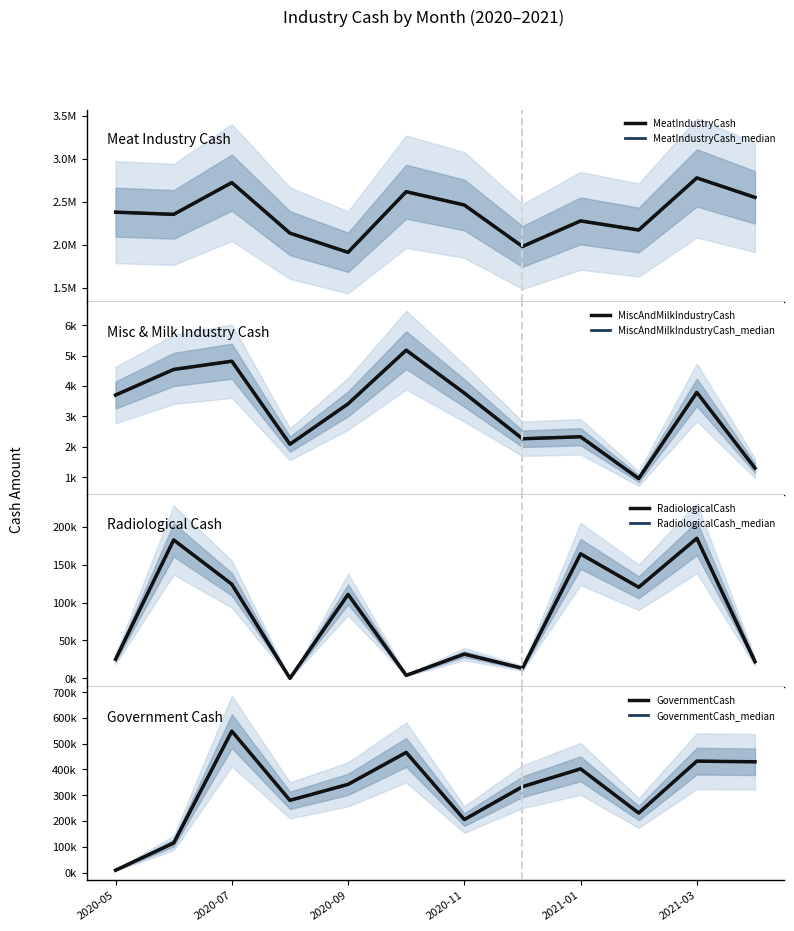

How many intersections are there between RadiologicalCash and MiscAndMilkIndustryCash?

4